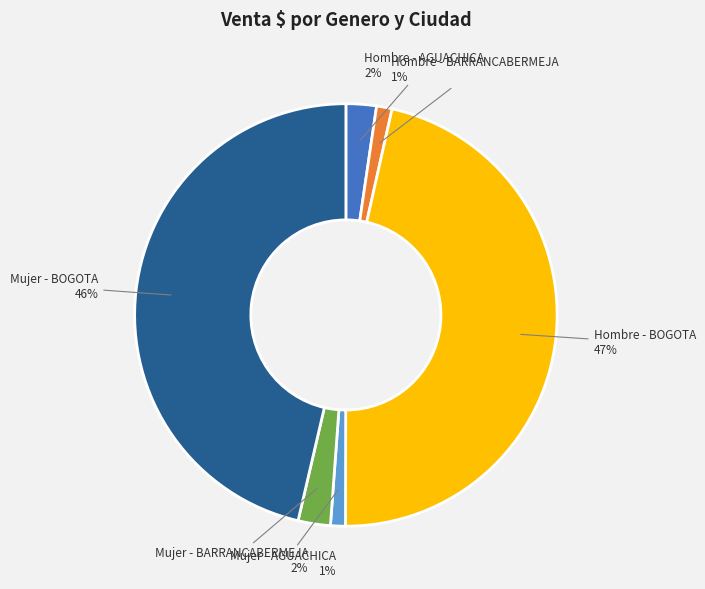

Does Mujer - AGUACHICA 1% account for over 50% of the chart?

No